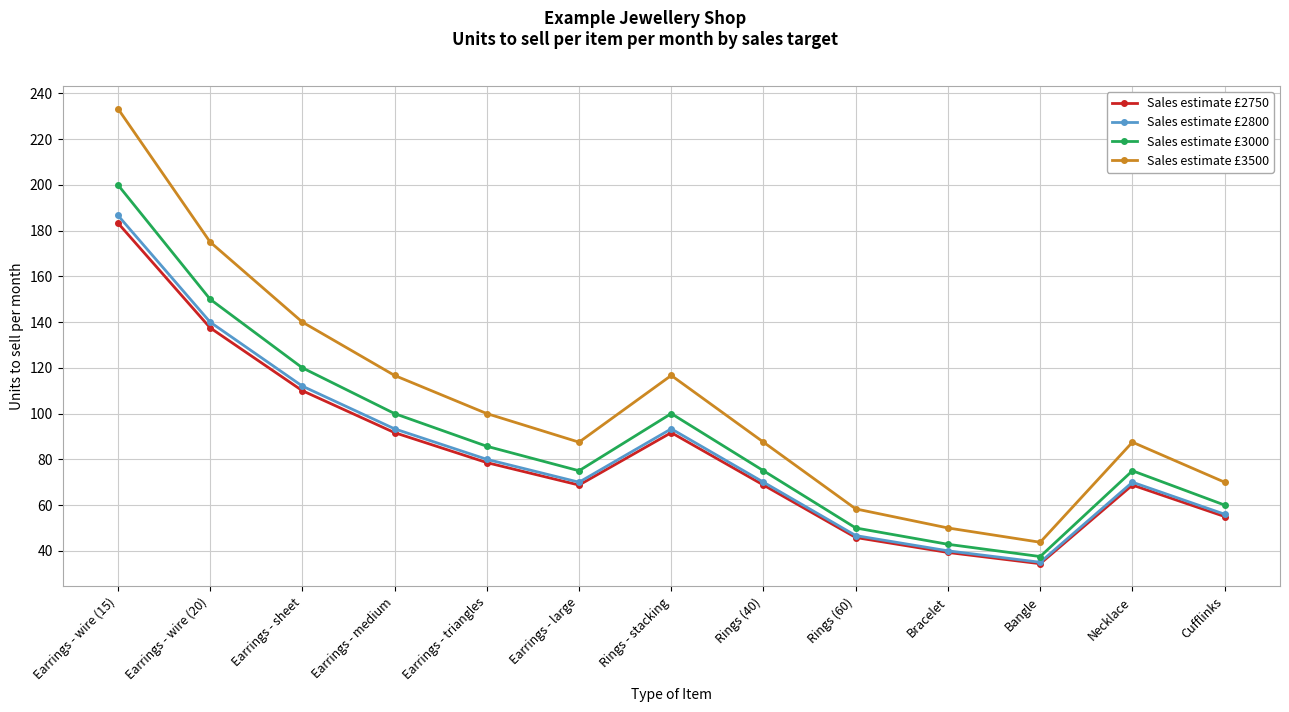

What is the total value across all series at Bracelet?

172.2